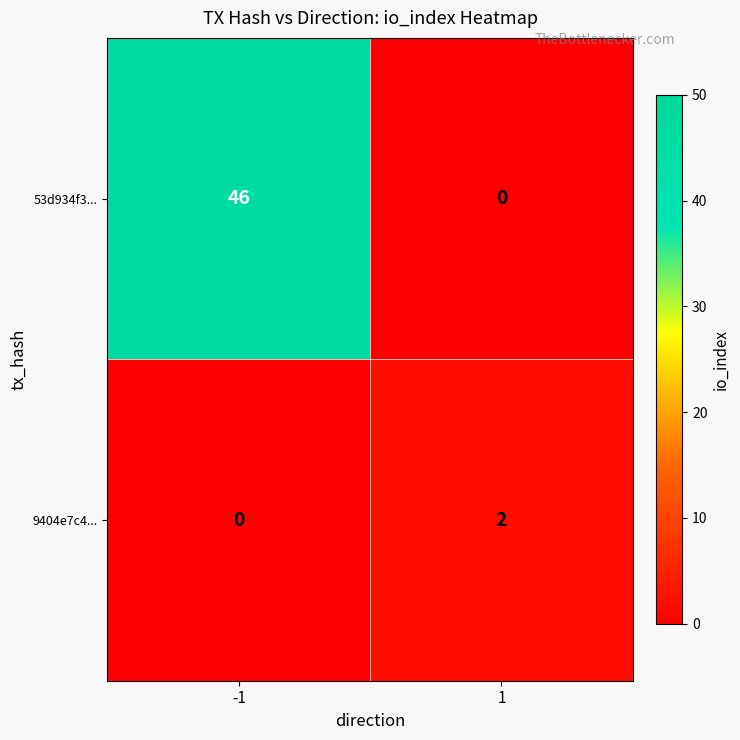

How many series are shown in this chart?

2